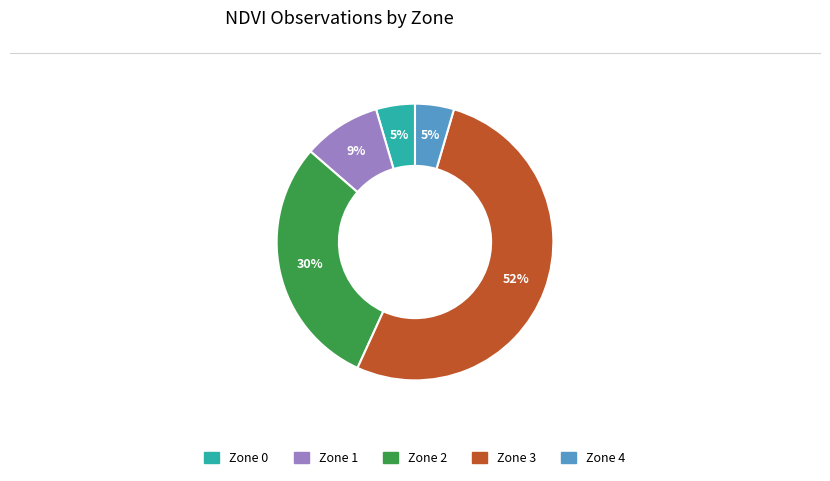

Do Zone 2 and Zone 4 together represent more than half of the pie?

No